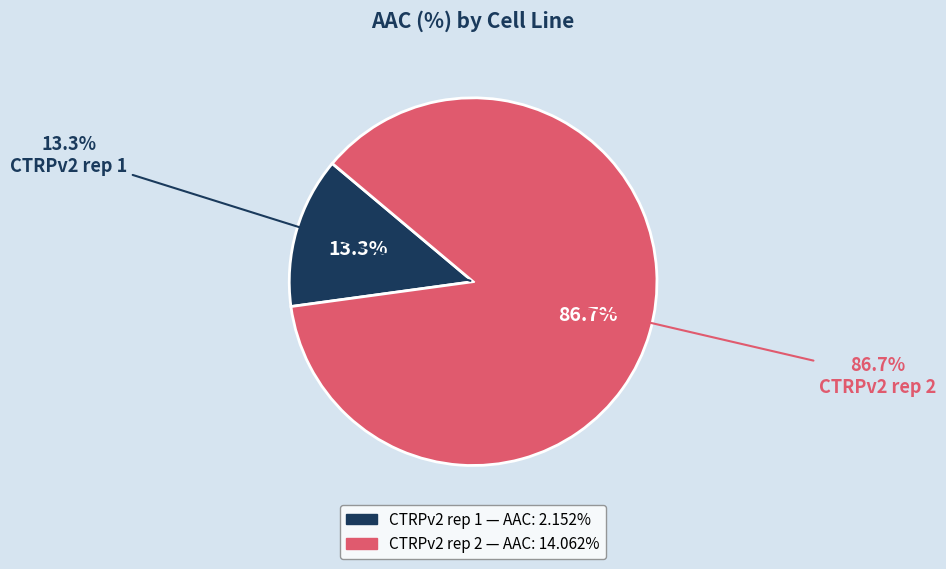

To the nearest percent, what is the combined percentage of CTRPv2 rep 2 and CTRPv2 rep 1?

100%